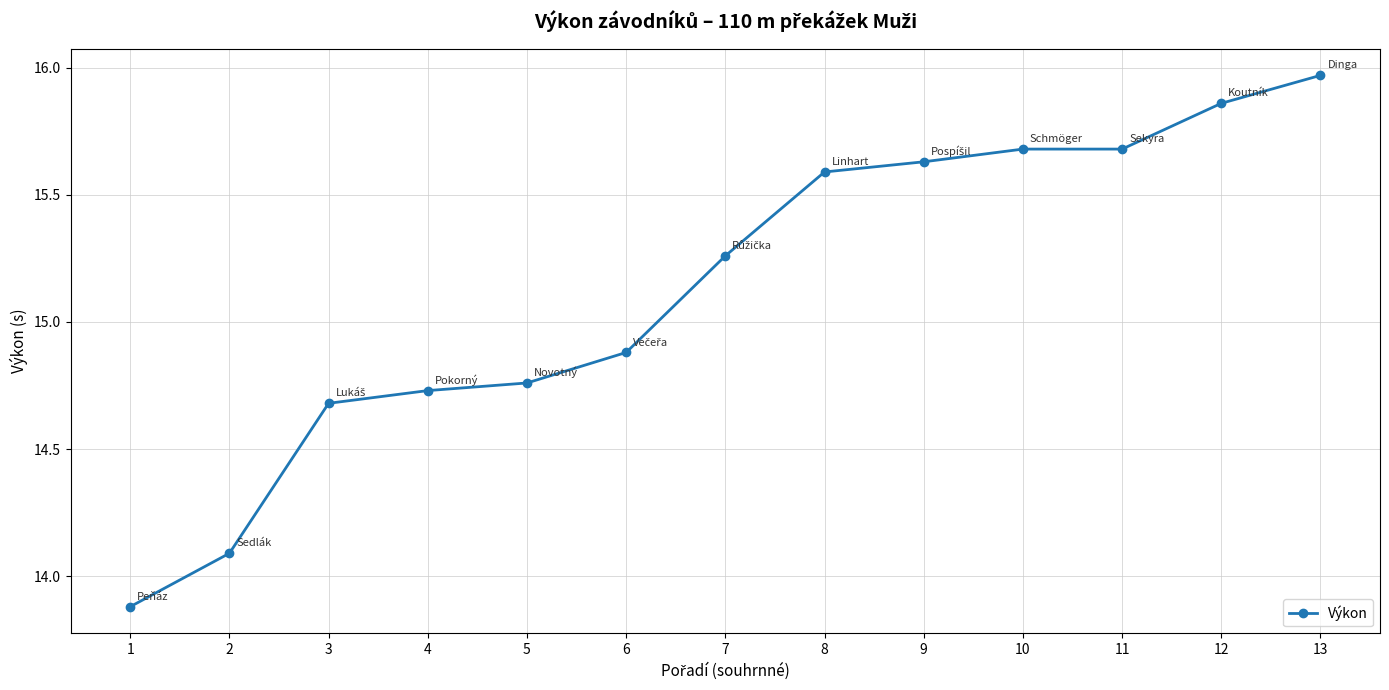

Is this an area chart (filled region under the line)?

No